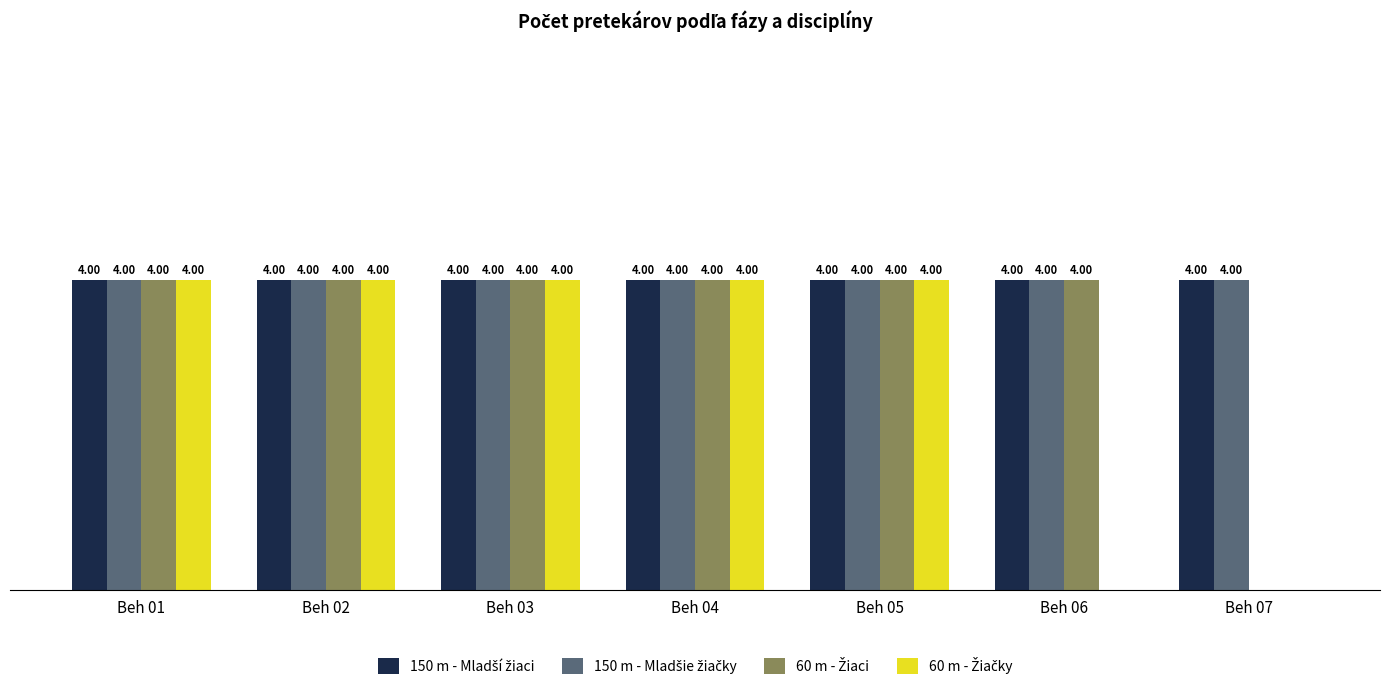

Reading left to right, extract all data points from this chart.

150 m - Mladší žiaci: Beh 01=4	Beh 02=4	Beh 03=4	Beh 04=4	Beh 05=4	Beh 06=4	Beh 07=4
150 m - Mladšie žiačky: Beh 01=4	Beh 02=4	Beh 03=4	Beh 04=4	Beh 05=4	Beh 06=4	Beh 07=4
60 m - Žiaci: Beh 01=4	Beh 02=4	Beh 03=4	Beh 04=4	Beh 05=4	Beh 06=4	Beh 07=0
60 m - Žiačky: Beh 01=4	Beh 02=4	Beh 03=4	Beh 04=4	Beh 05=4	Beh 06=0	Beh 07=0